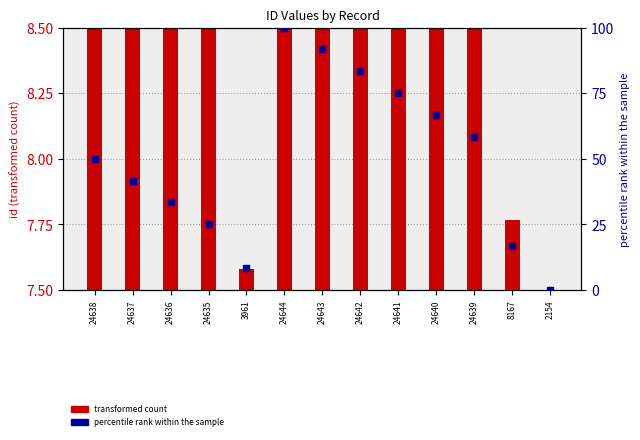

Which series contains the lowest Y value?

transformed count